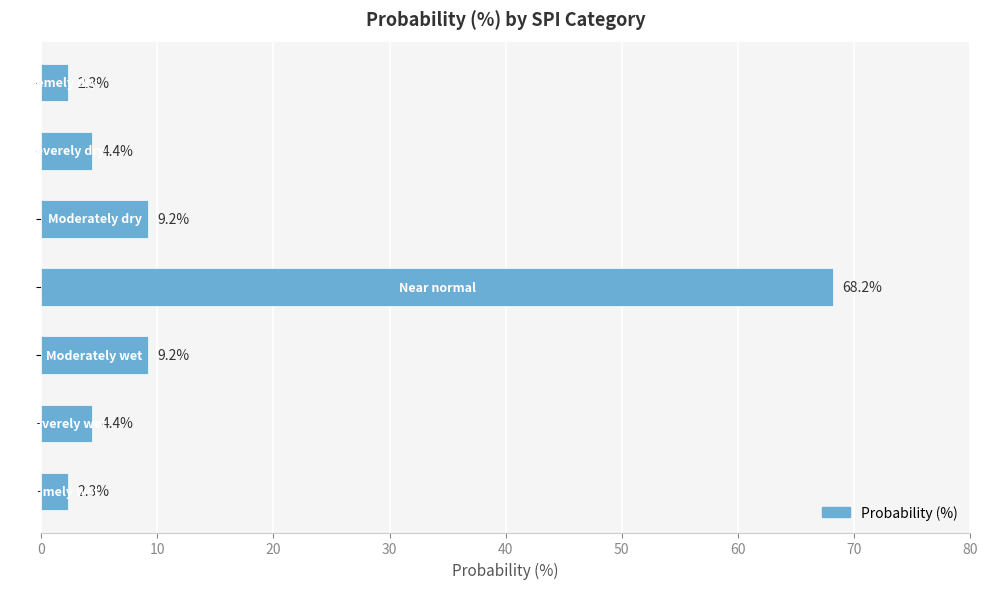

What is the greatest value displayed?

68.2